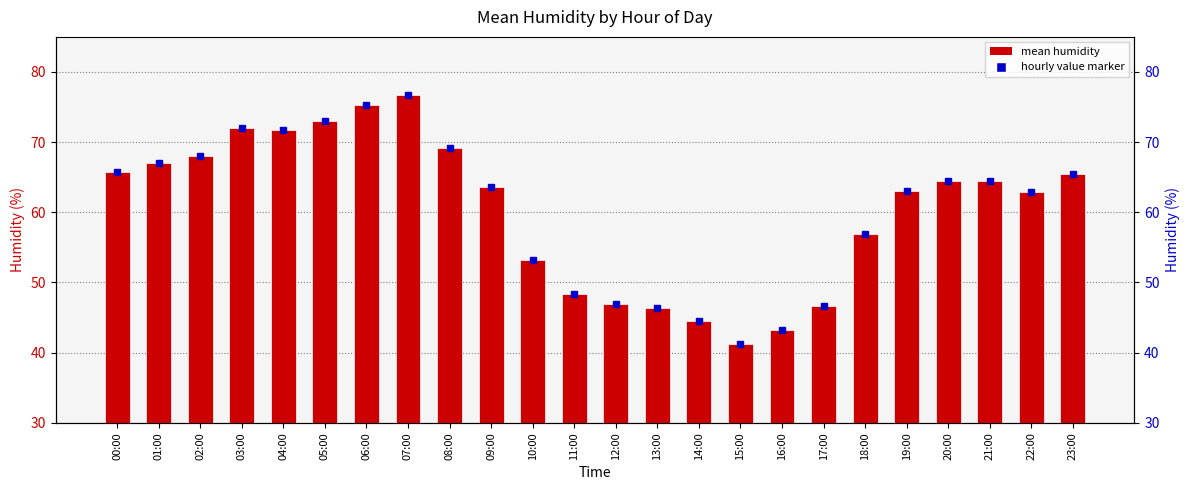

True or false: the data shows 77.2 at 10:00.

False